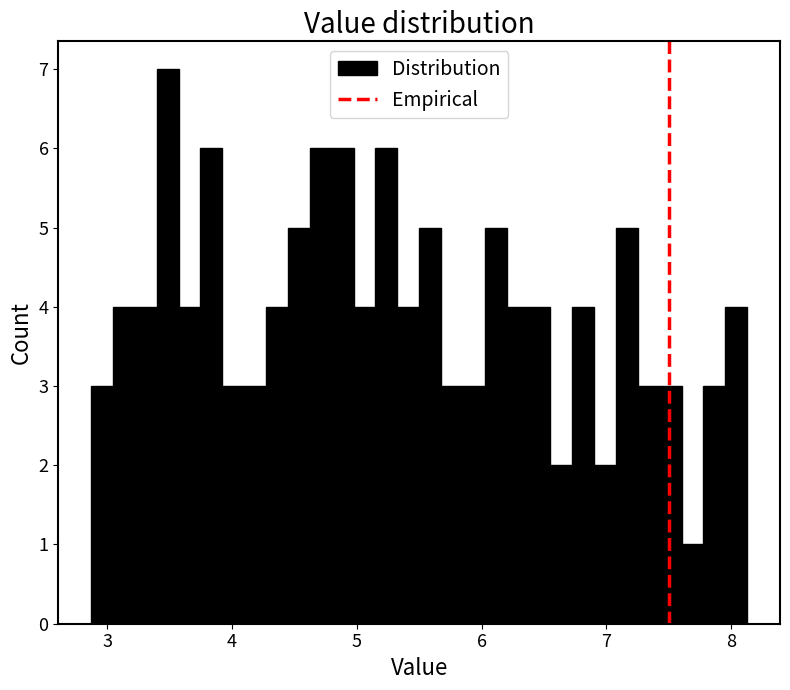

Around what value on the x-axis is the tallest bar? Give the approximate position of its centre, as read against the axis.

3.5